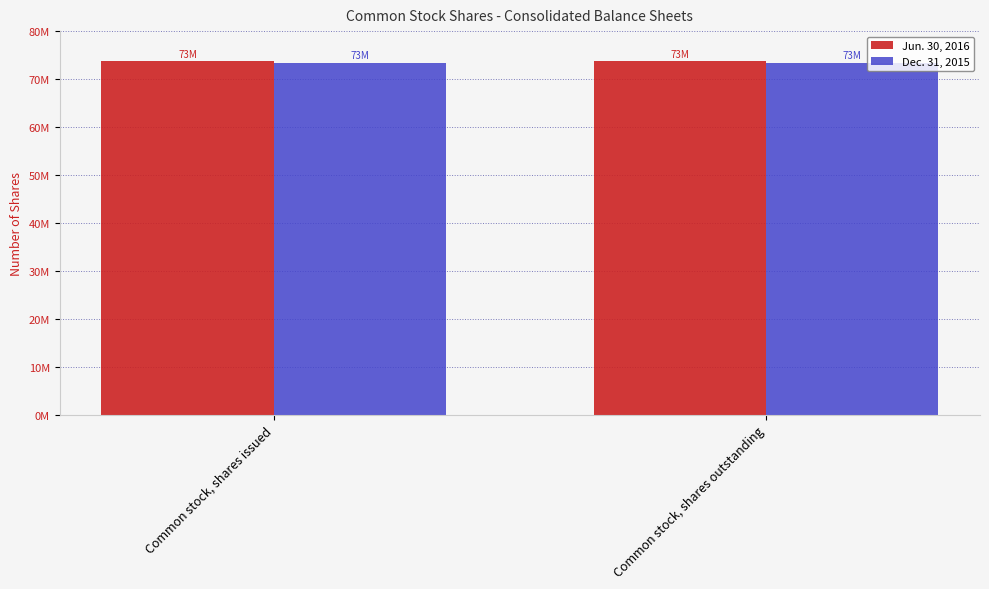

Reading left to right, transcribe all the data shown in this chart.

Jun. 30, 2016: Common stock, shares issued=73701000	Common stock, shares outstanding=73701000
Dec. 31, 2015: Common stock, shares issued=73355000	Common stock, shares outstanding=73355000